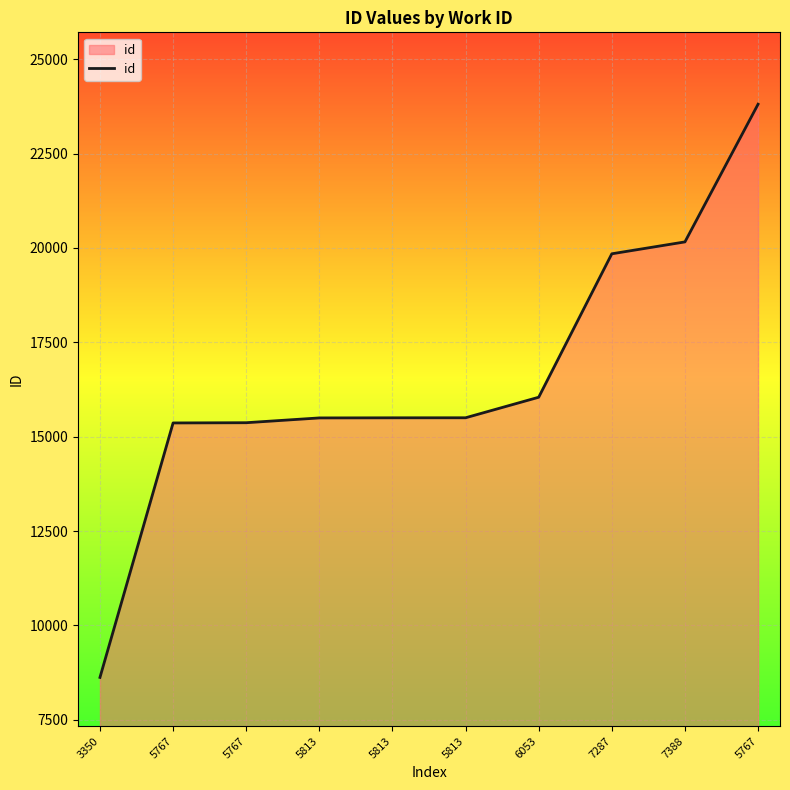

What is the sum of all values?

165712